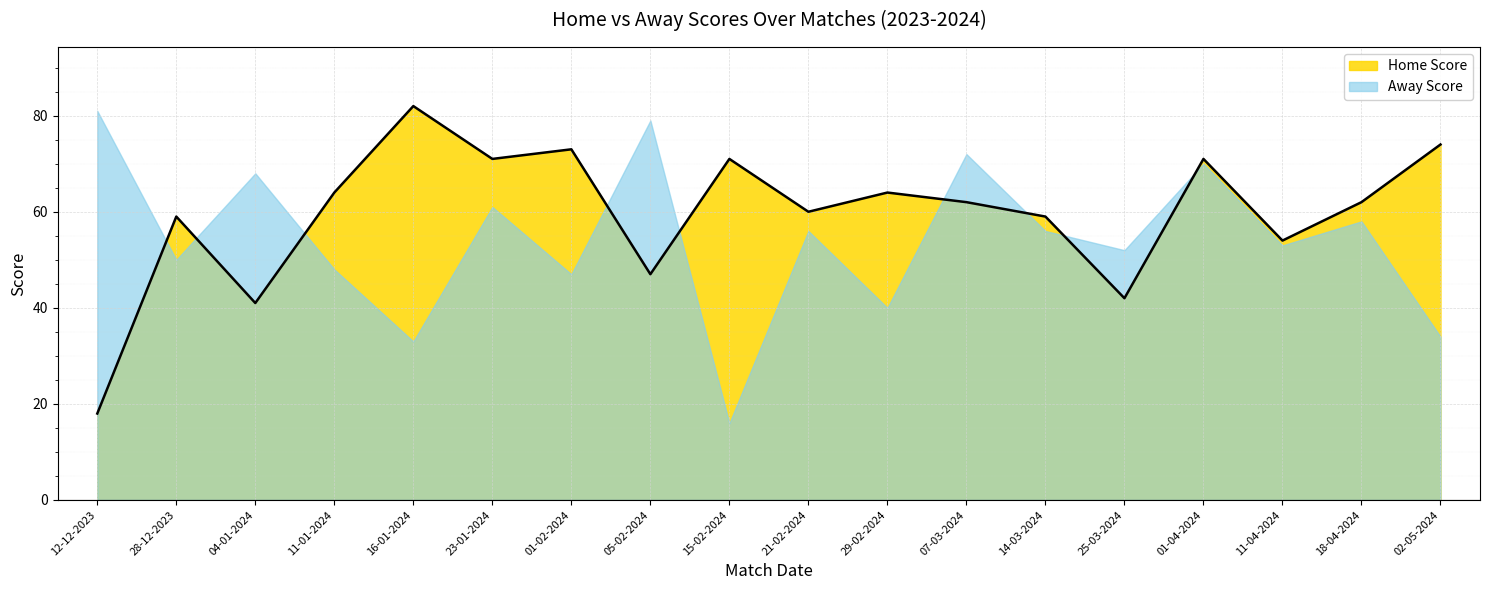

What is the sum of all values?

1074